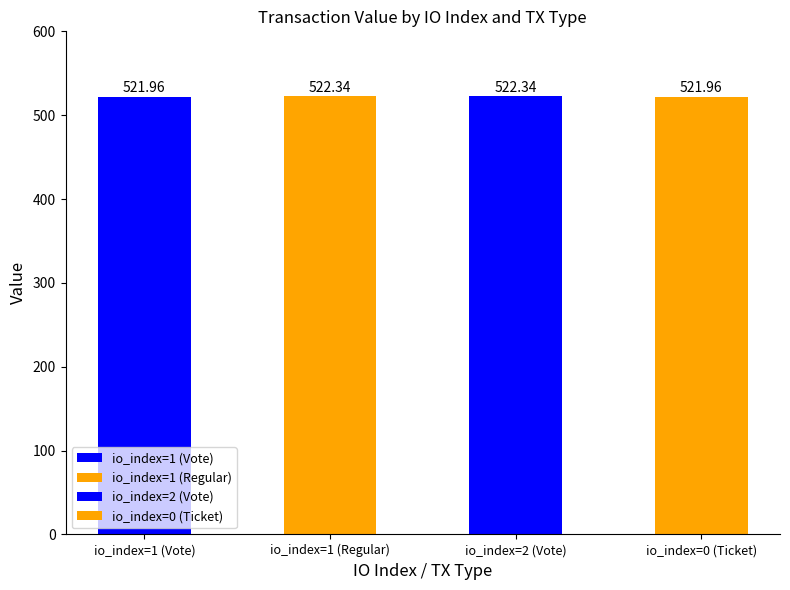

What is the change in value from io_index=1 (Vote) to io_index=1 (Regular)?

+0.4